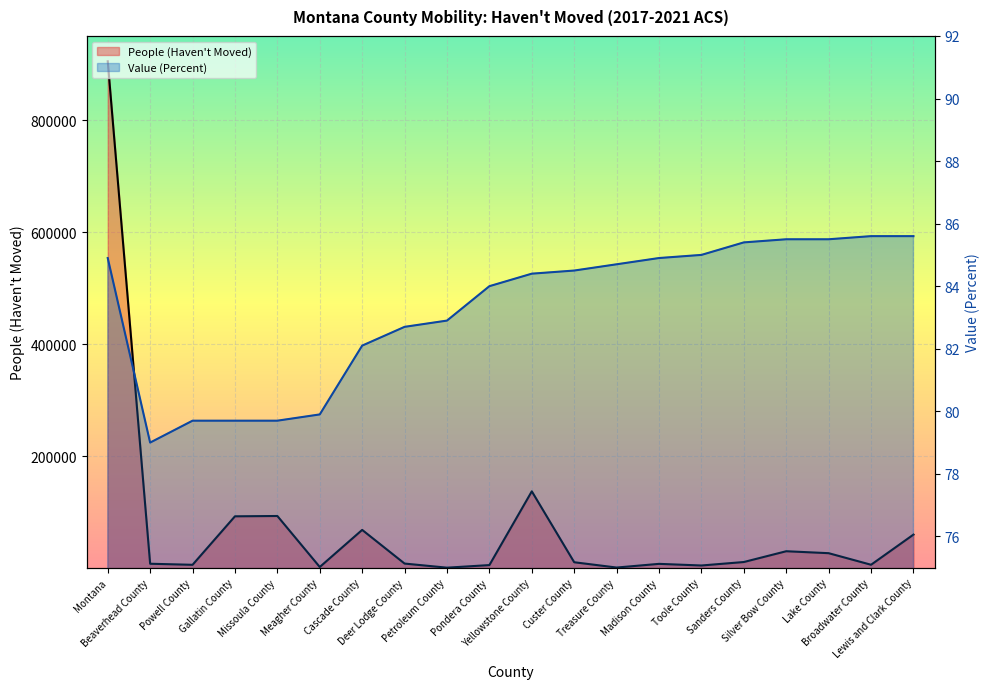

Reading left to right, extract all data points from this chart.

People (Haven't Moved) line: Montana=905858.0	Beaverhead County=7371.0	Powell County=5475.0	Gallatin County=92196.0	Missoula County=92760.0	Meagher County=1544.0	Cascade County=67904.0	Deer Lodge County=7687.0	Petroleum County=353.0	Pondera County=4978.0	Yellowstone County=136845.0	Custer County=10054.0	Treasure County=581.0	Madison County=7165.0	Toole County=4247.0	Sanders County=10454.0	Silver Bow County=29746.0	Lake County=26257.0	Broadwater County=5566.0	Lewis and Clark County=59495.0
Value (Percent) line: Montana=84.9	Beaverhead County=79.0	Powell County=79.7	Gallatin County=79.7	Missoula County=79.7	Meagher County=79.9	Cascade County=82.1	Deer Lodge County=82.7	Petroleum County=82.9	Pondera County=84.0	Yellowstone County=84.4	Custer County=84.5	Treasure County=84.7	Madison County=84.9	Toole County=85.0	Sanders County=85.4	Silver Bow County=85.5	Lake County=85.5	Broadwater County=85.6	Lewis and Clark County=85.6